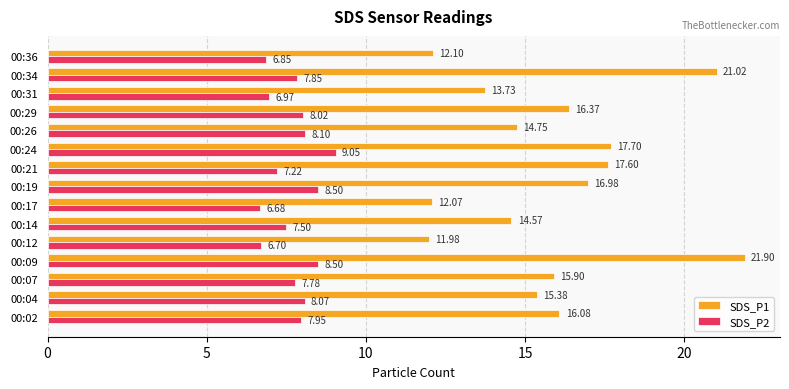

List the series in order of their overall mean, highest first.

SDS_P1, SDS_P2